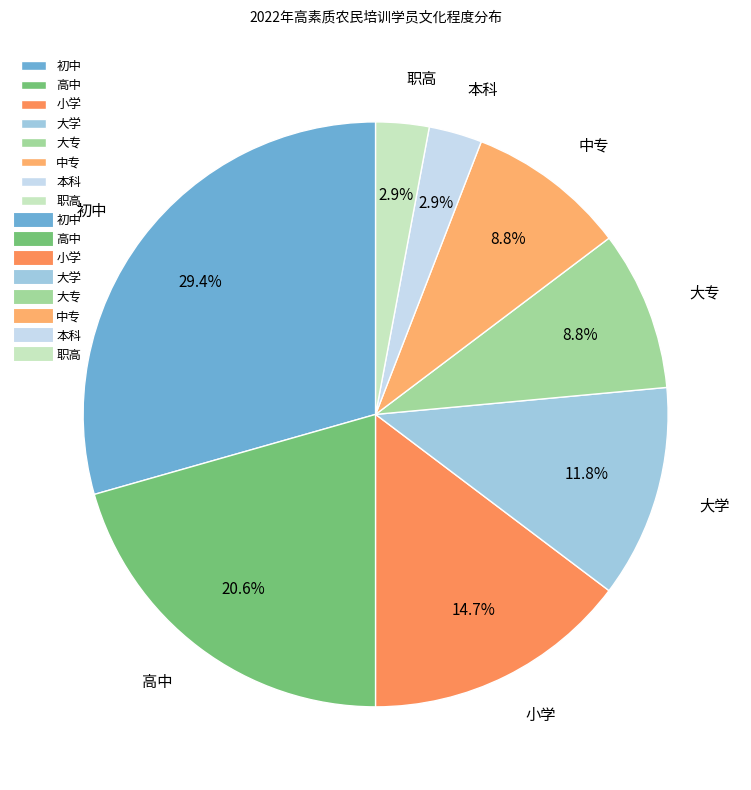

To the nearest percent, what percentage of the pie is 本科?

3%